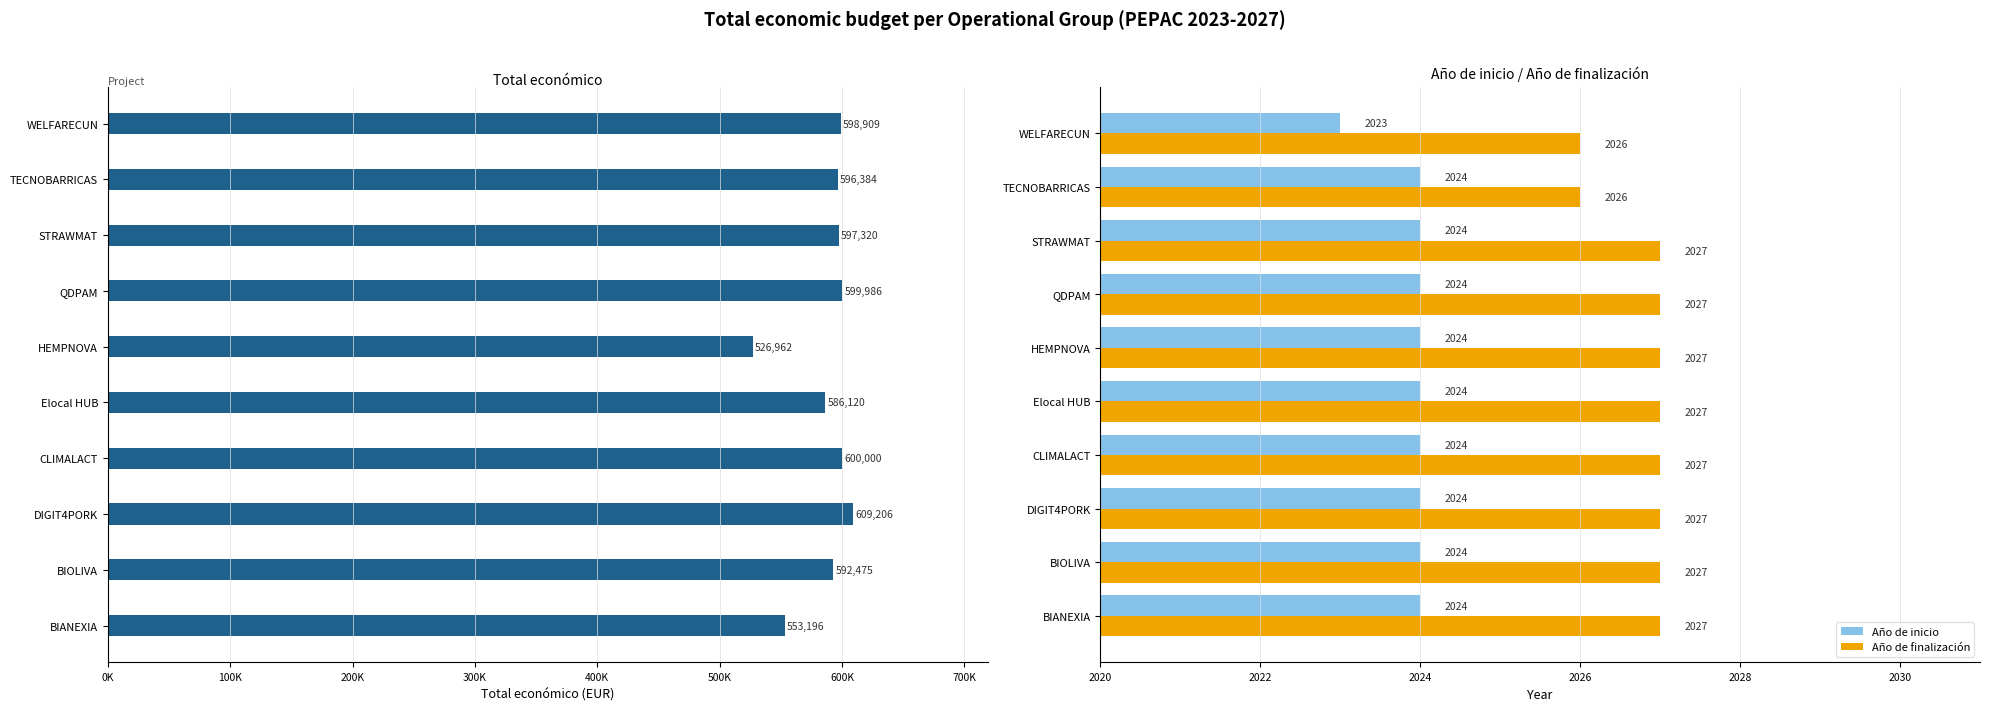

The value of Año de inicio at CLIMALACT is 2024. True or false?

True